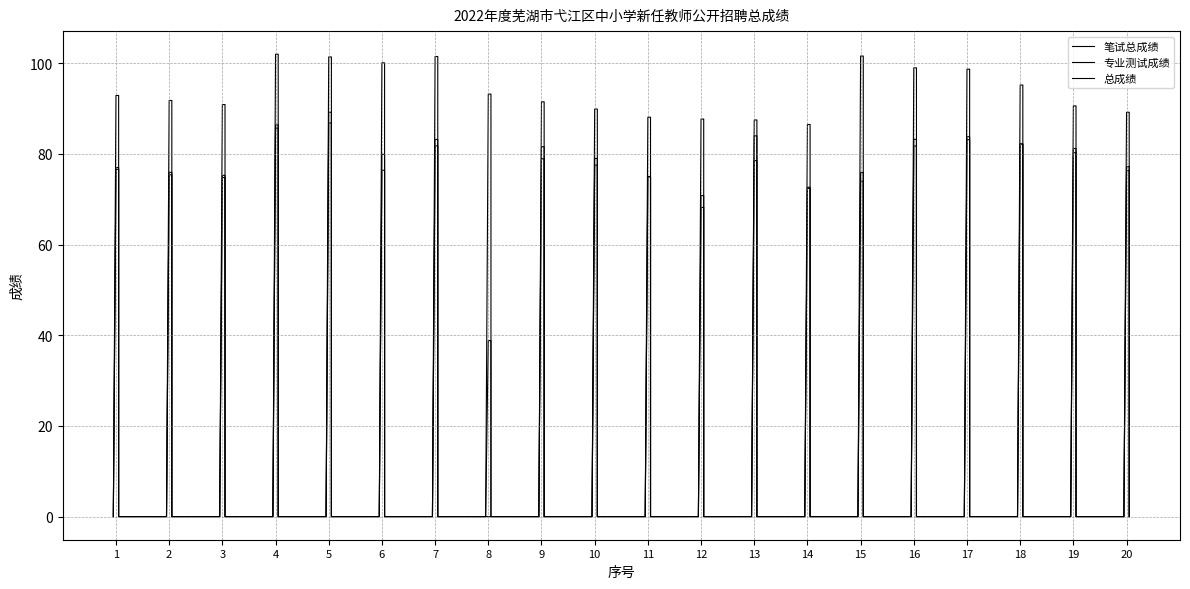

Which has a higher value, 14 or 11?

11